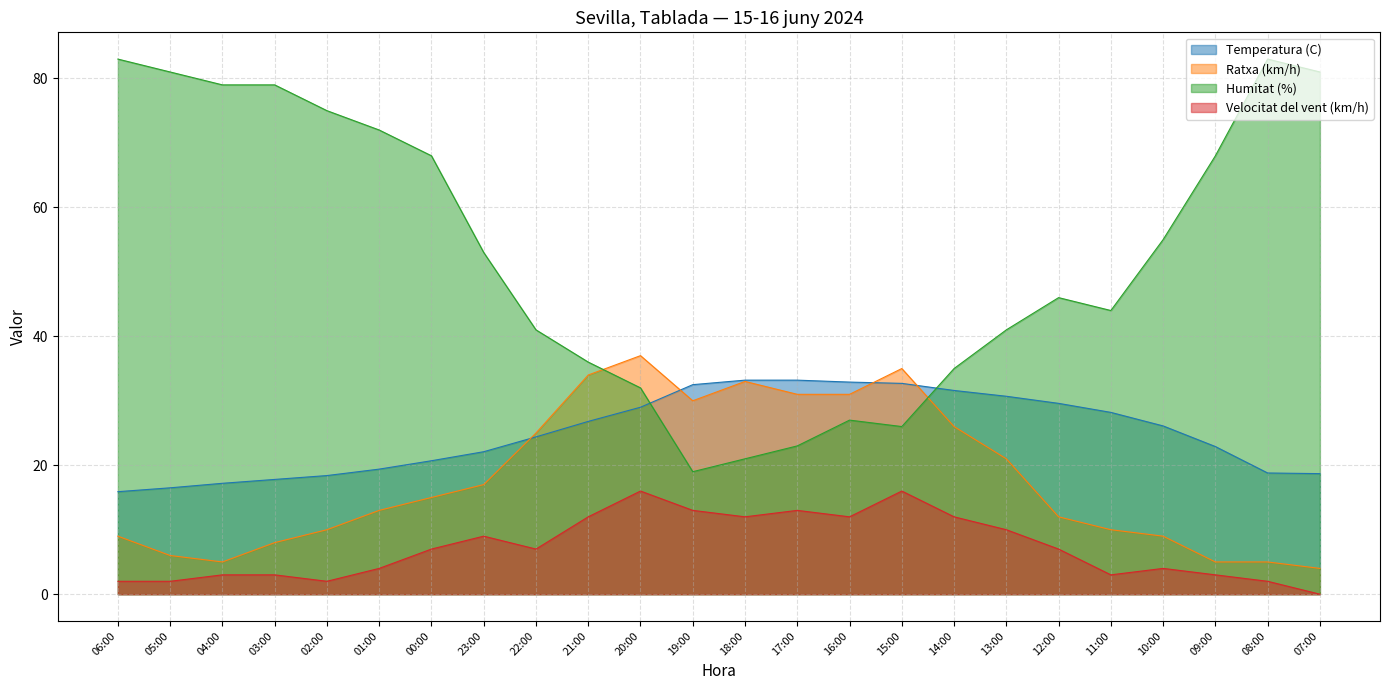

What is the value of the Temperatura (C) point at the 16th from the left?

32.7